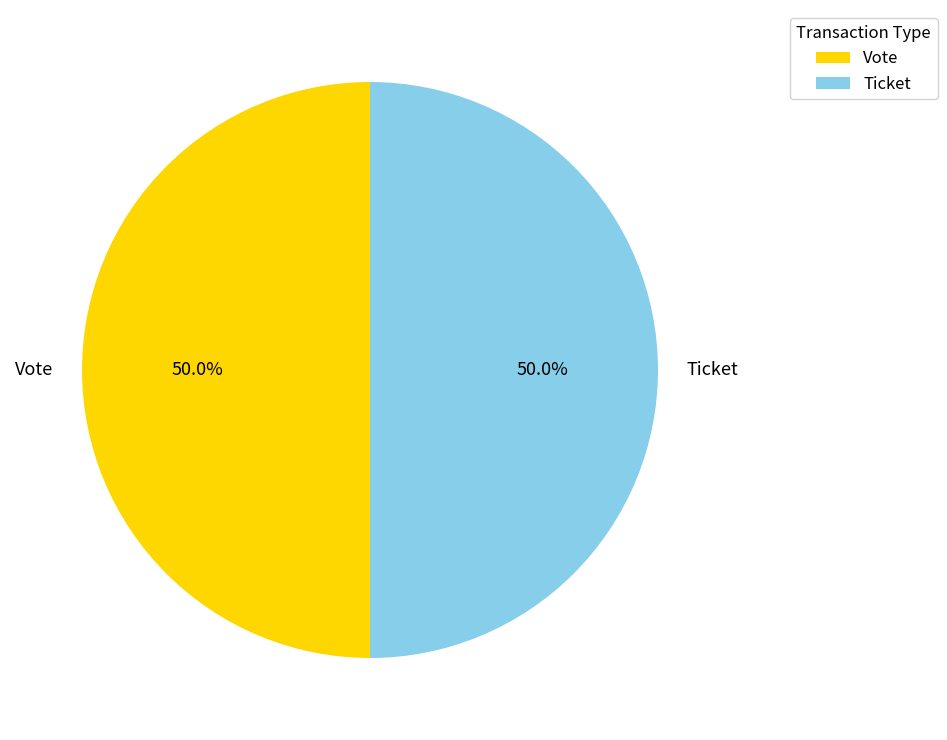

How many slices are in this pie chart?

2